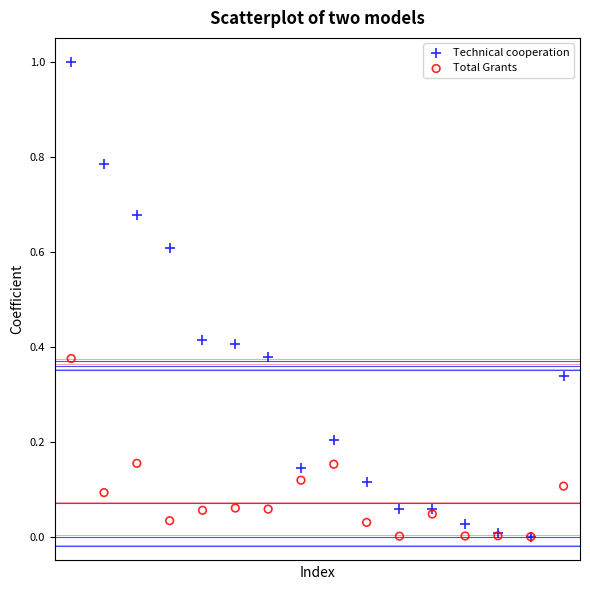

What are all the series names shown in the legend?

Technical cooperation, Total Grants